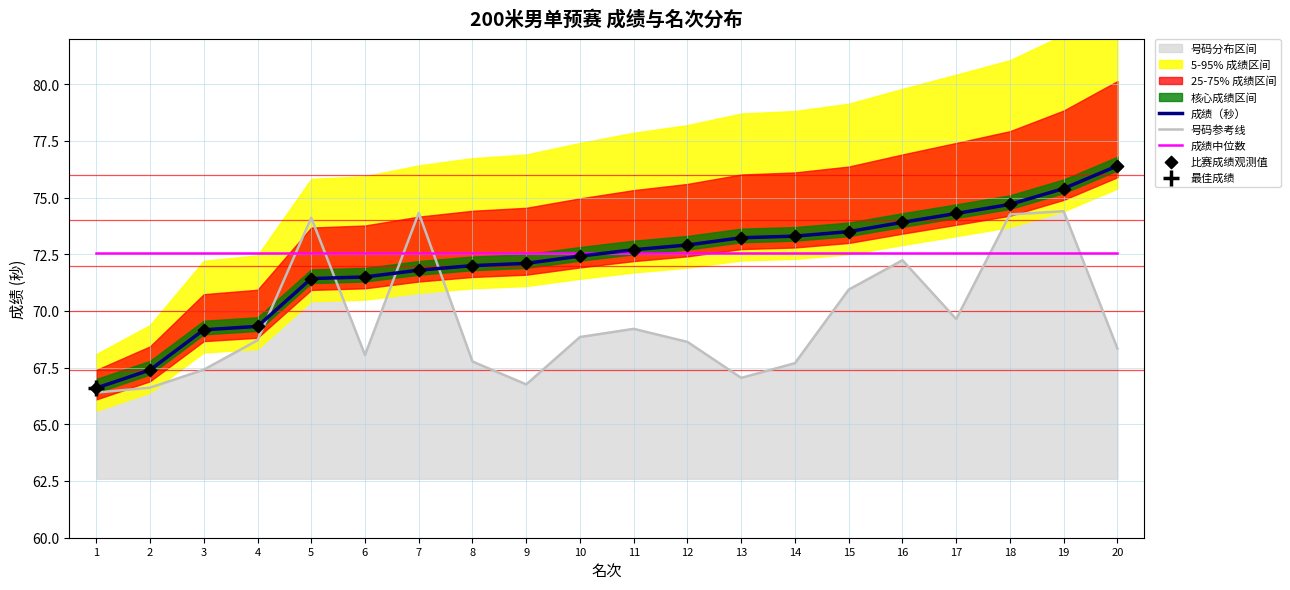

At how many categories does at least one series exceed 75?

2